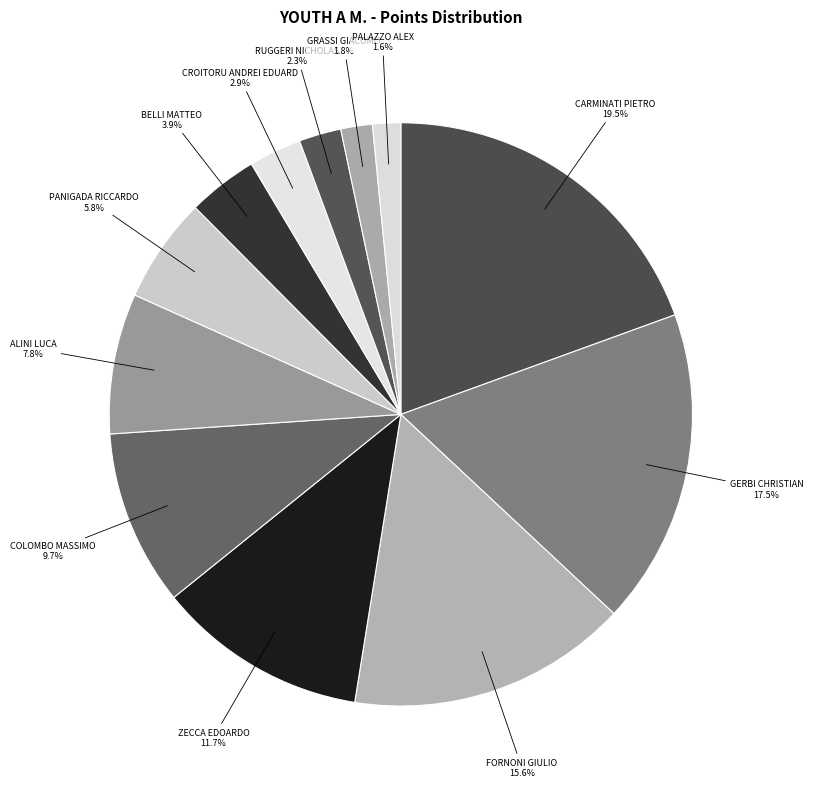

Approximately how many times larger is the value at COLOMBO MASSIMO compared to CROITORU ANDREI EDUARD?

3.3